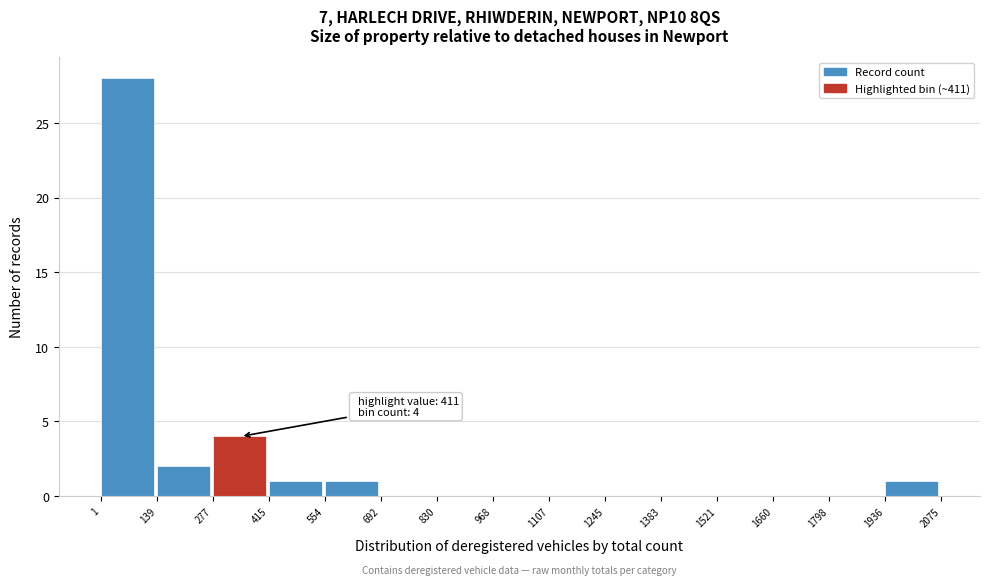

Which range on the x-axis has the tallest bar?

1 to 139